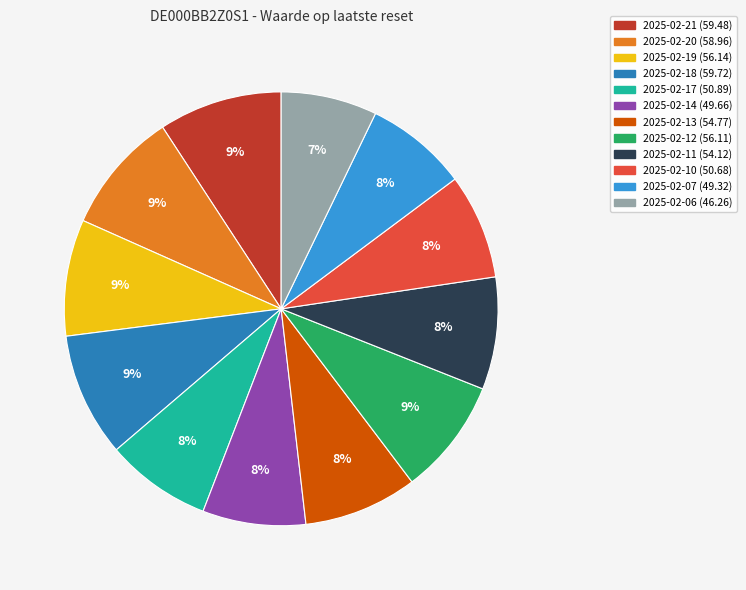

The 2025-02-19 slice represents 9% of the pie. True or false?

True